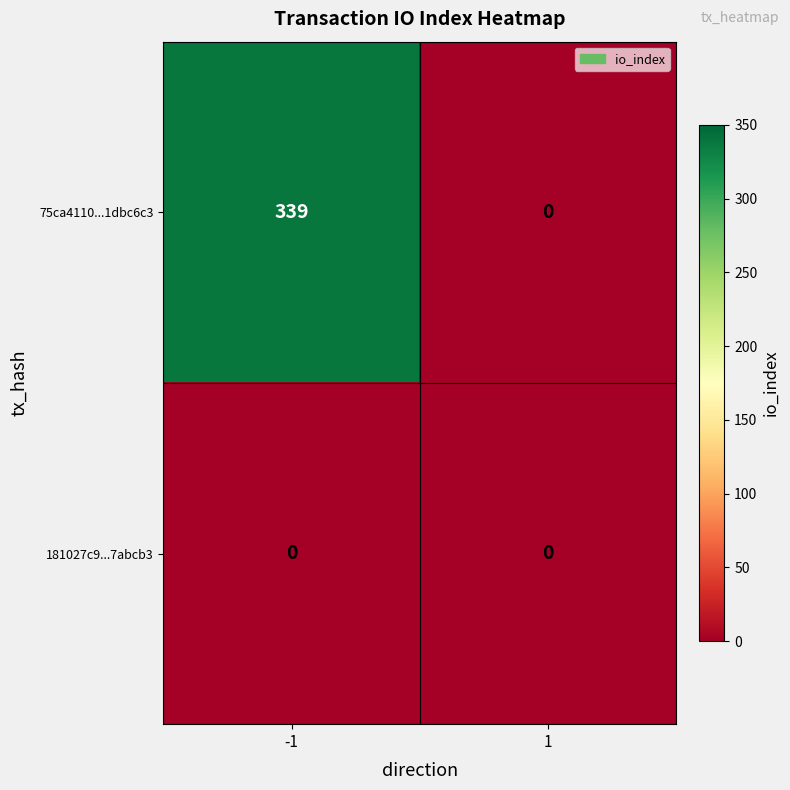

Reading left to right, transcribe all the data shown in this chart.

75ca4110...1dbc6c3: -1=339	1=0
181027c9...7abcb3: -1=0	1=0